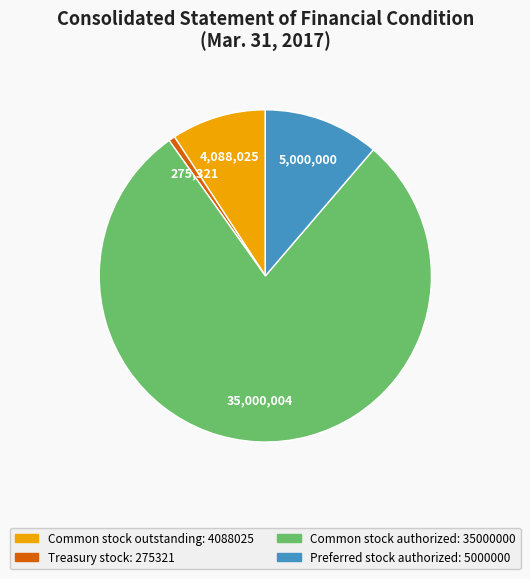

True or false: Common stock authorized: 35000000 accounts for 79% of the total.

True